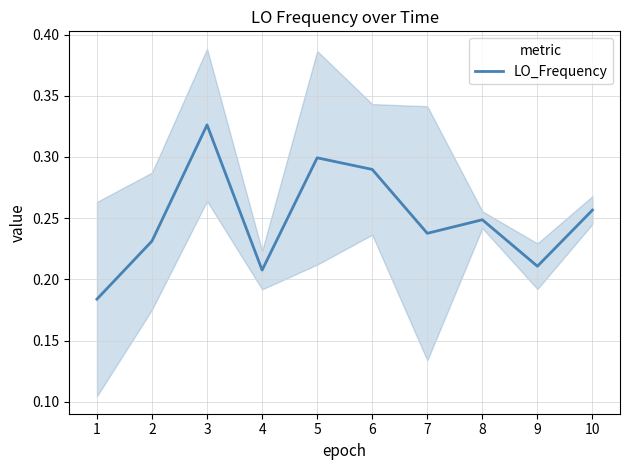

Is it true that the value at 9 is 0.2?

True